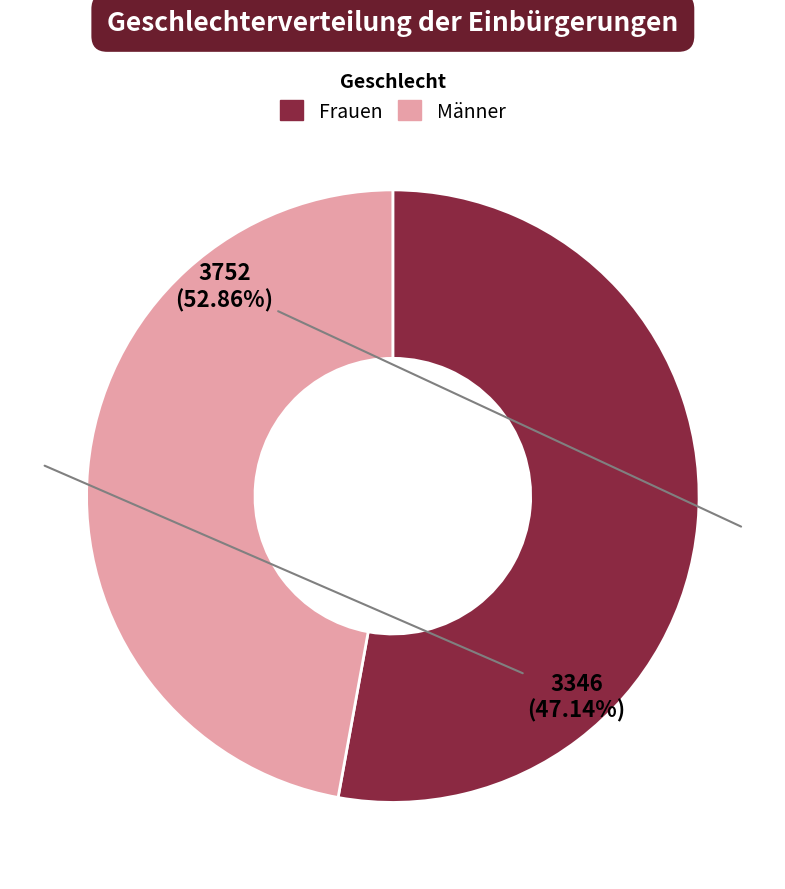

What percentage do Frauen and Männer together represent?

100.0%